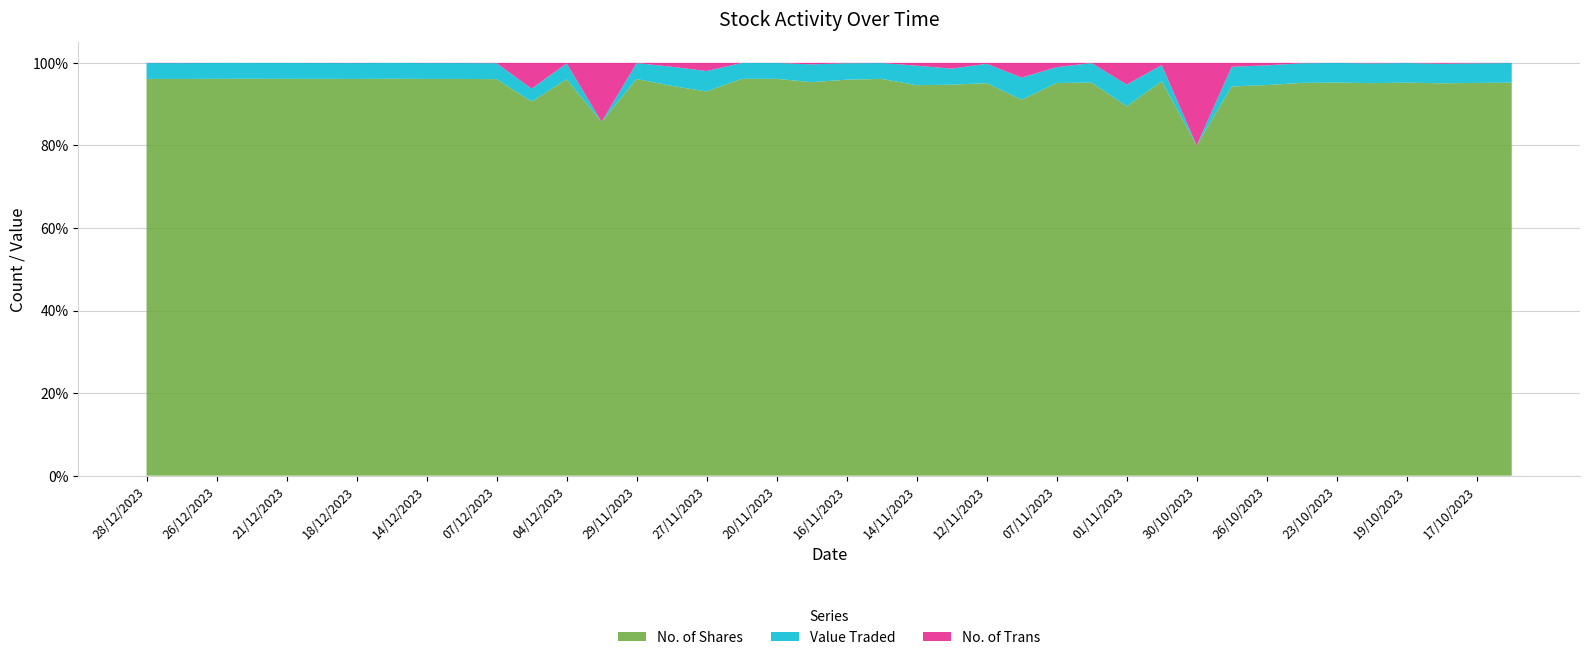

Reading left to right, list all the values displayed in this chart.

No. of Shares: 28/12/2023=10200	27/12/2023=7770	26/12/2023=53791	24/12/2023=128501	21/12/2023=233634	19/12/2023=27740	18/12/2023=11020	17/12/2023=100010	14/12/2023=25948	13/12/2023=10100	07/12/2023=6121	05/12/2023=29	04/12/2023=2044	03/12/2023=6	29/11/2023=23054	28/11/2023=203	27/11/2023=94	21/11/2023=154545	20/11/2023=270736	19/11/2023=1060	16/11/2023=3510	15/11/2023=17006	14/11/2023=140	13/11/2023=340	12/11/2023=3813	09/11/2023=51	07/11/2023=274	05/11/2023=5019	01/11/2023=17	31/10/2023=1050	30/10/2023=4	29/10/2023=198	26/10/2023=633	24/10/2023=6168	23/10/2023=76498	22/10/2023=794	19/10/2023=24880	18/10/2023=2748	17/10/2023=2665	16/10/2023=5001
Value Traded: 28/12/2023=408	27/12/2023=311	26/12/2023=2152	24/12/2023=5140	21/12/2023=9346	19/12/2023=1110	18/12/2023=441	17/12/2023=4001	14/12/2023=1038	13/12/2023=405	07/12/2023=246	05/12/2023=1	04/12/2023=82	03/12/2023=0	29/11/2023=923	28/11/2023=10	27/11/2023=5	21/11/2023=6182	20/11/2023=10830	19/11/2023=48	16/11/2023=146	15/11/2023=680	14/11/2023=7	13/11/2023=14	12/11/2023=188	09/11/2023=3	07/11/2023=11	05/11/2023=251	01/11/2023=1	31/10/2023=43	30/10/2023=0	29/10/2023=10	26/10/2023=32	24/10/2023=308	23/10/2023=3825	22/10/2023=40	19/10/2023=1244	18/10/2023=137	17/10/2023=133	16/10/2023=250
No. of Trans: 28/12/2023=4	27/12/2023=4	26/12/2023=11	24/12/2023=16	21/12/2023=55	19/12/2023=8	18/12/2023=5	17/12/2023=8	14/12/2023=12	13/12/2023=4	07/12/2023=5	05/12/2023=2	04/12/2023=3	03/12/2023=1	29/11/2023=13	28/11/2023=2	27/11/2023=2	21/11/2023=41	20/11/2023=52	19/11/2023=4	16/11/2023=3	15/11/2023=7	14/11/2023=1	13/11/2023=5	12/11/2023=9	09/11/2023=2	07/11/2023=3	05/11/2023=2	01/11/2023=1	31/10/2023=6	30/10/2023=1	29/10/2023=2	26/10/2023=4	24/10/2023=6	23/10/2023=14	22/10/2023=1	19/10/2023=9	18/10/2023=6	17/10/2023=3	16/10/2023=2